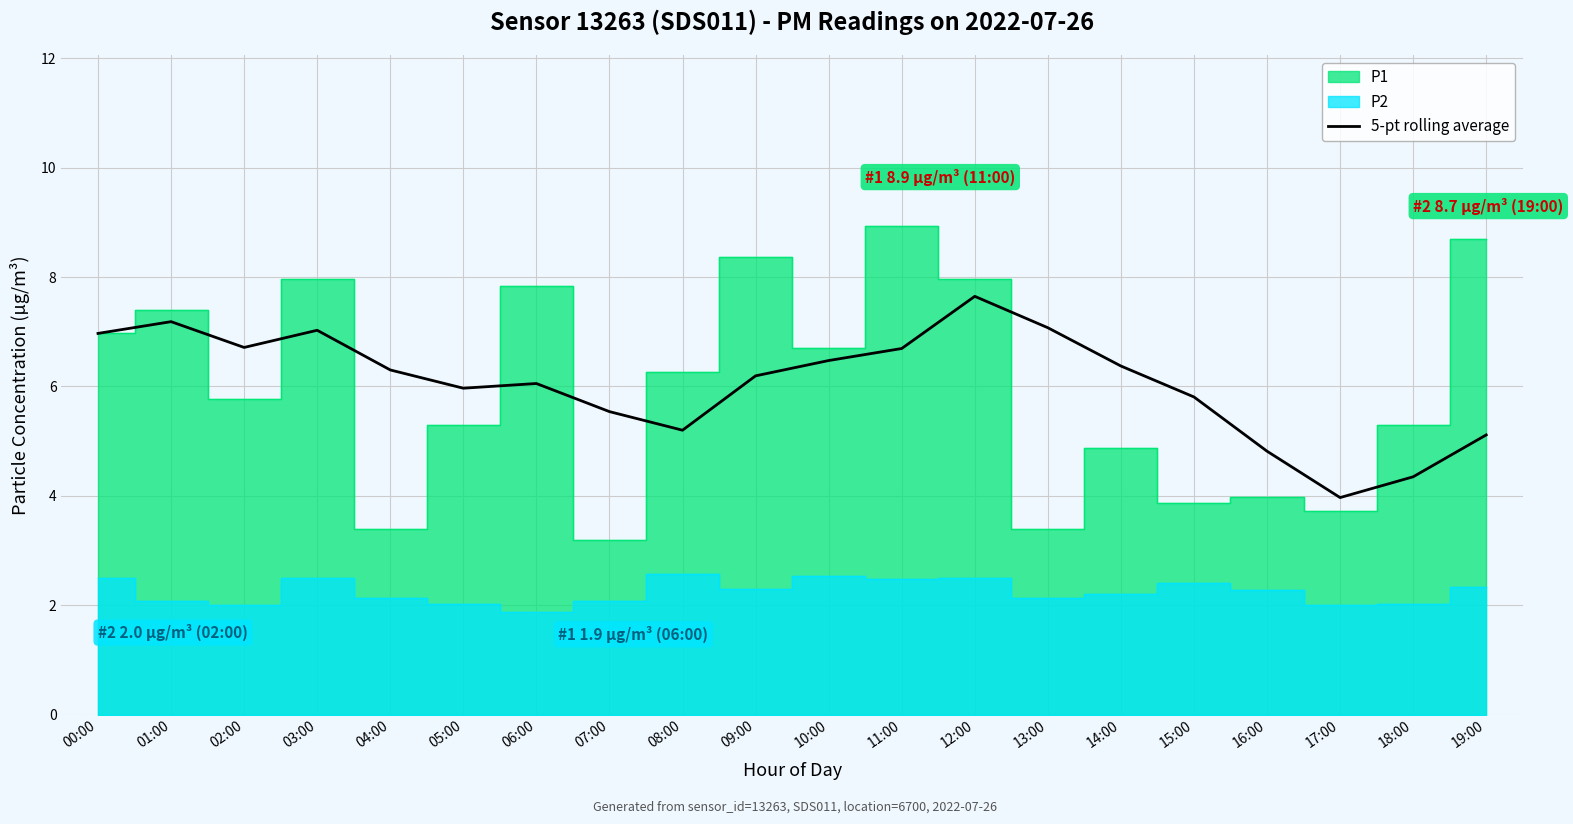

Which category has the lowest value in the 5-pt rolling average series?

17:00